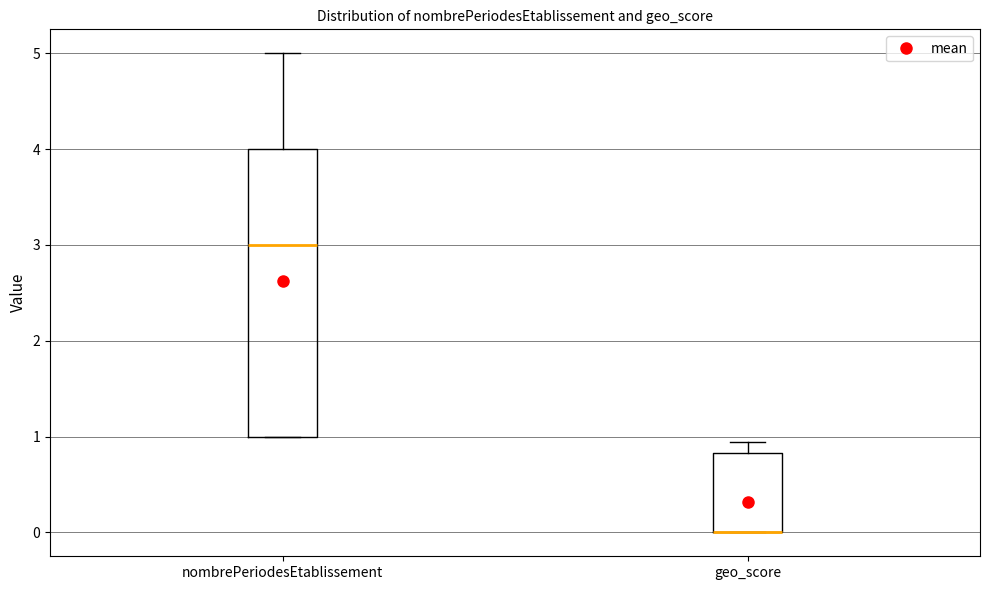

Reading left to right, read every box against the y-axis: the position of its median line, the range the box covers, and the ends of its whiskers. The values are not printed on the chart, so give them approximately, as read against the axis.

nombrePeriodesEtablissement: median 3.0, box 1.0 to 4.0, whiskers 1.0 to 5.0
geo_score: median 0.0 (drawn on the box's lower edge), box 0.0 to 0.8, whiskers 0.0 to 0.9